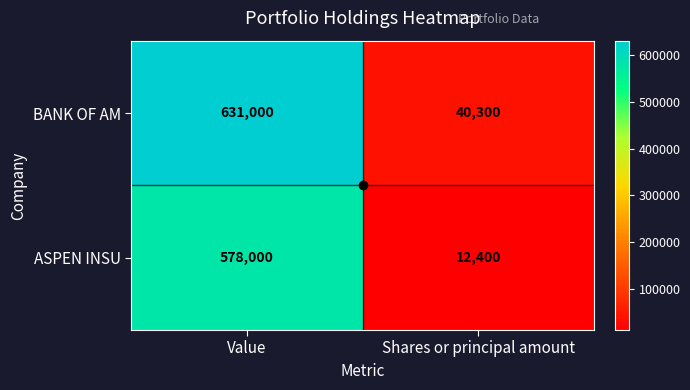

Which series has the largest range (max minus min)?

BANK OF AM